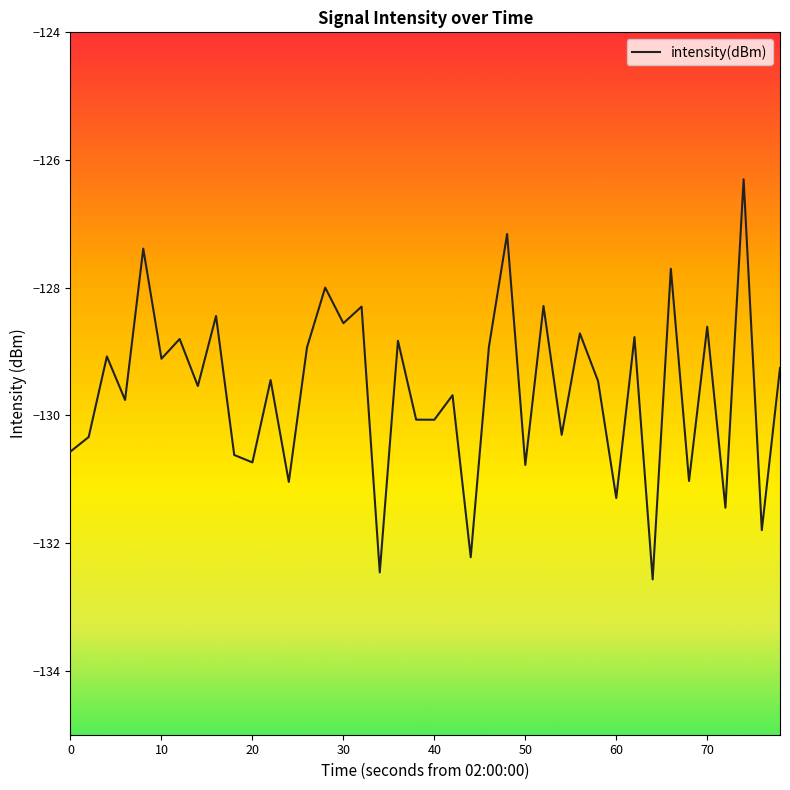

What is the maximum value shown in the chart?

-126.3